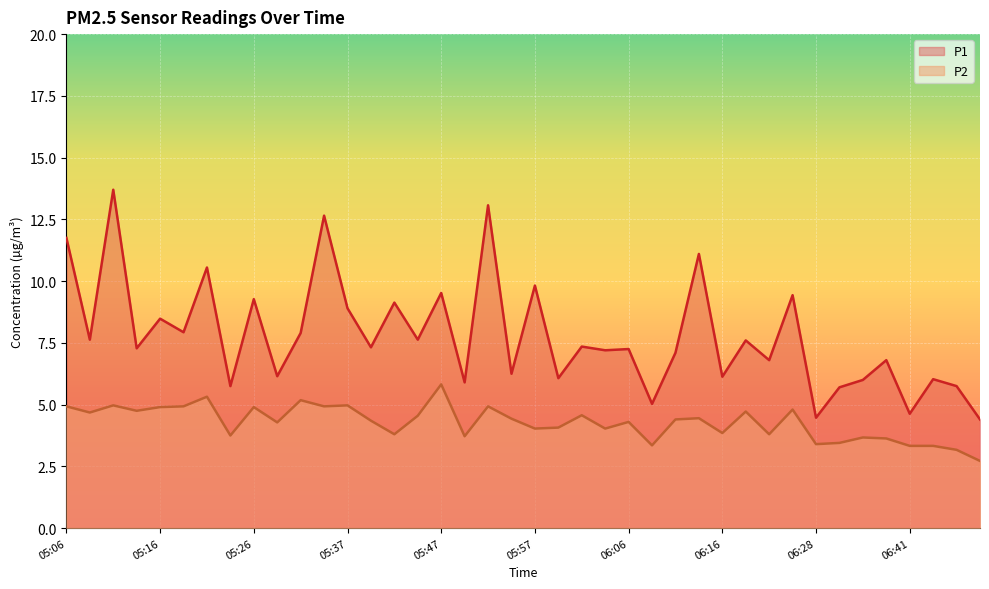

Between 05:16 and 05:59, which series saw the biggest shift?

P1